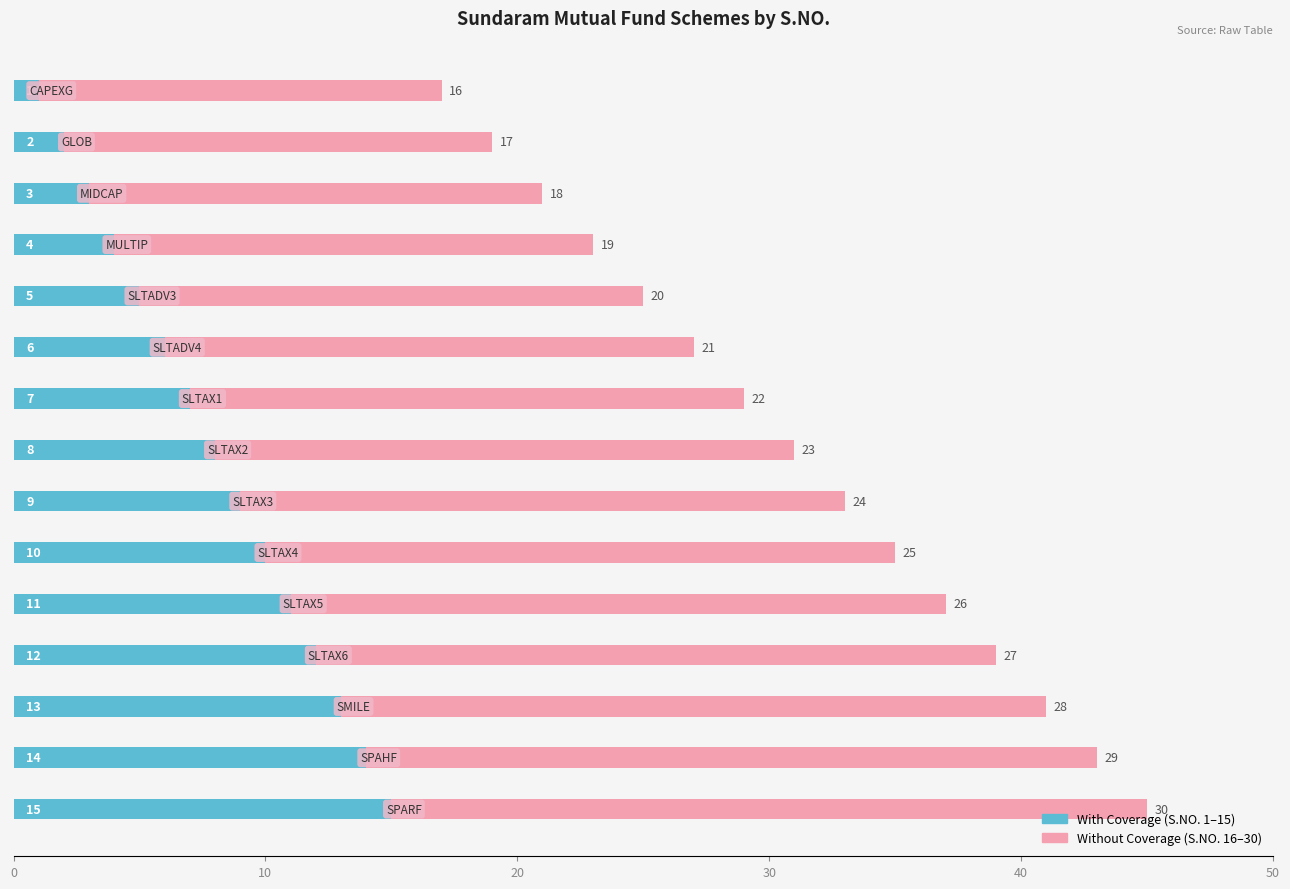

Count the number of categories in the chart.

15